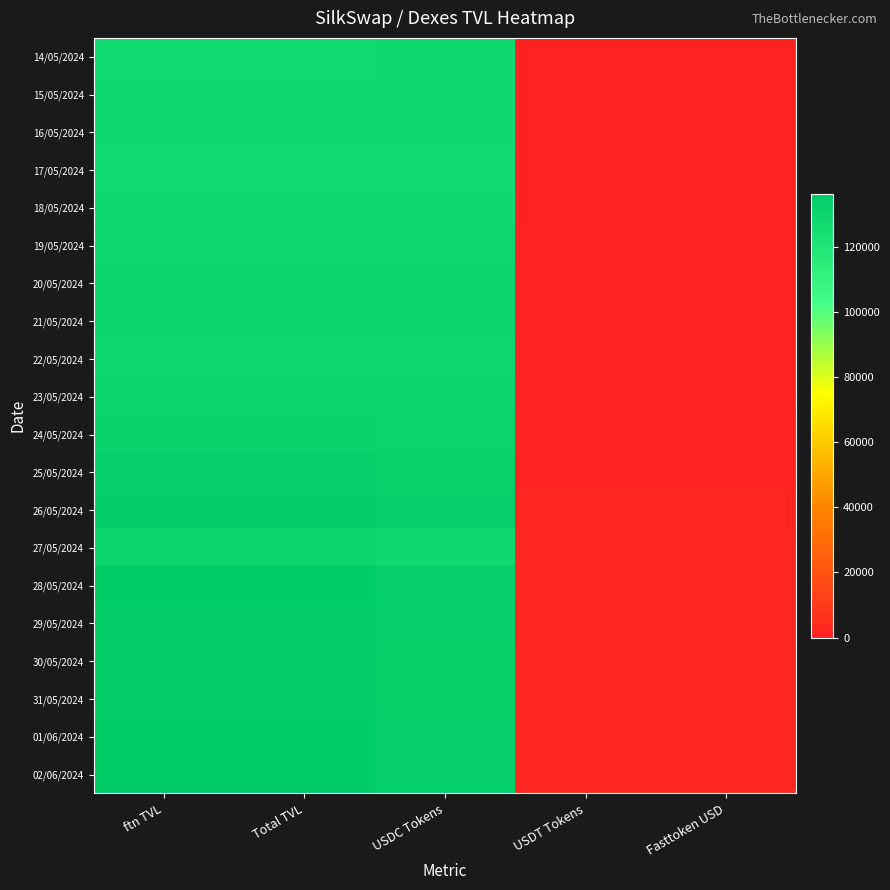

Which series changed the most between USDC Tokens and Fasttoken USD?

28/05/2024